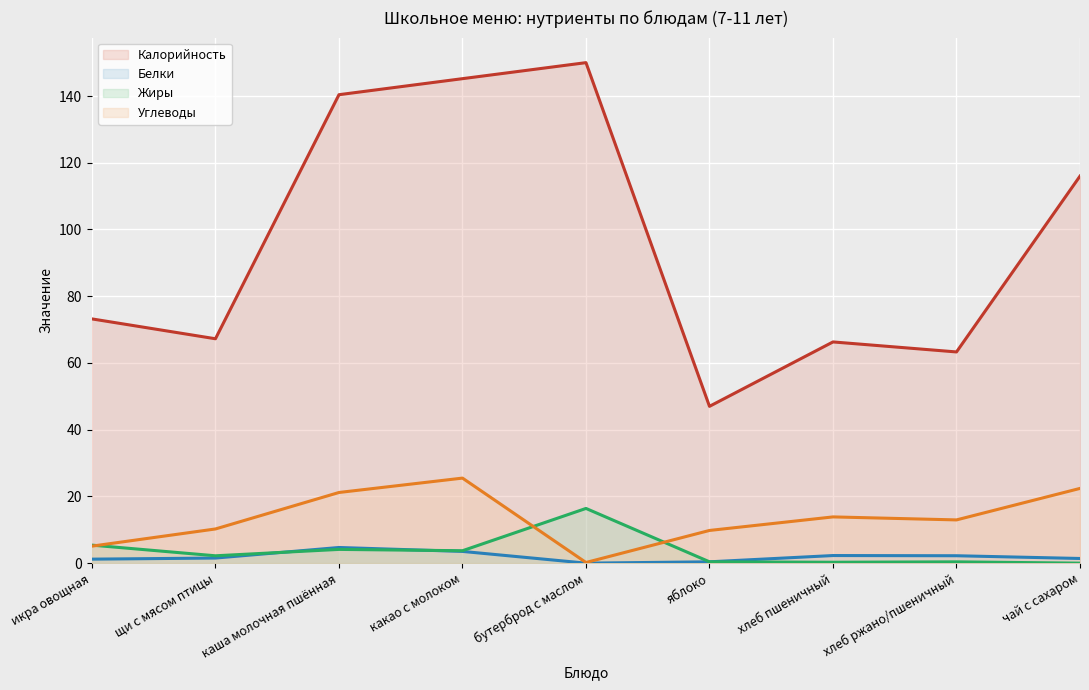

Reading left to right, extract all data points from this chart.

Калорийность: икра овощная=73.2	щи с мясом птицы=67.2	каша молочная пшённая=140.4	какао с молоком=145.2	бутерброд с маслом=150.0	яблоко=47.0	хлеб пшеничный=66.3	хлеб ржано/пшеничный=63.3	чай с сахаром=116.0
Белки: икра овощная=1.2	щи с мясом птицы=1.5	каша молочная пшённая=4.7	какао с молоком=3.5	бутерброд с маслом=0.0	яблоко=0.4	хлеб пшеничный=2.3	хлеб ржано/пшеничный=2.2	чай с сахаром=1.4
Жиры: икра овощная=5.4	щи с мясом птицы=2.2	каша молочная пшённая=4.1	какао с молоком=3.7	бутерброд с маслом=16.4	яблоко=0.4	хлеб пшеничный=0.3	хлеб ржано/пшеничный=0.4	чай с сахаром=0.0
Углеводы: икра овощная=5.1	щи с мясом птицы=10.2	каша молочная пшённая=21.2	какао с молоком=25.5	бутерброд с маслом=0.2	яблоко=9.8	хлеб пшеничный=13.9	хлеб ржано/пшеничный=13.0	чай с сахаром=22.4